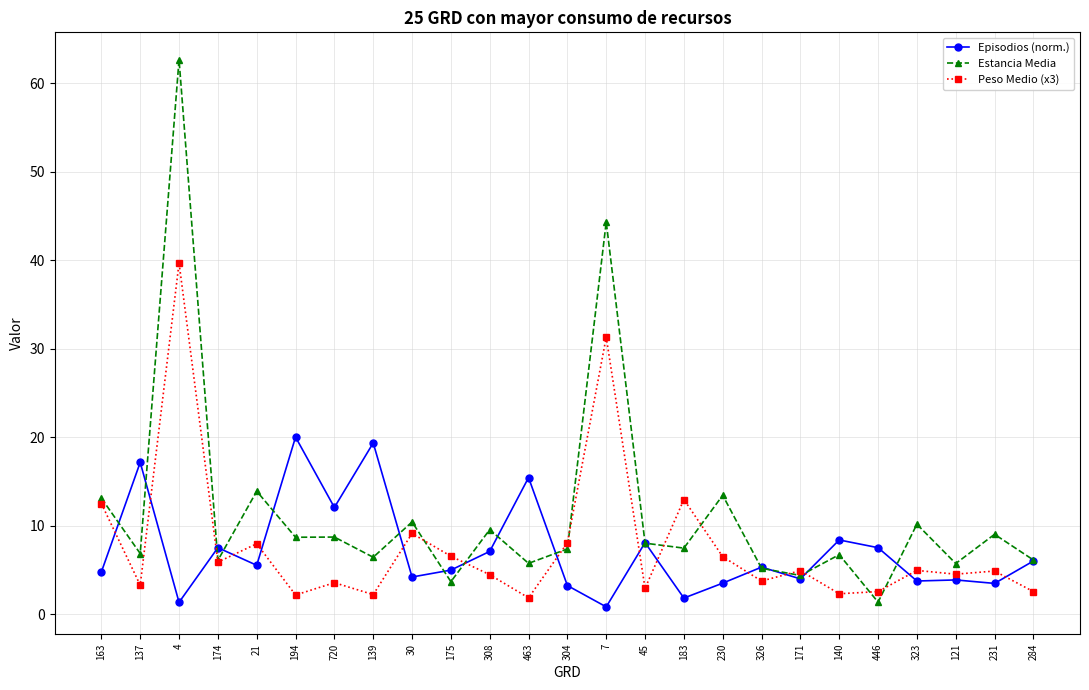

What are all the series names shown in the legend?

Episodios (norm.), Estancia Media, Peso Medio (x3)